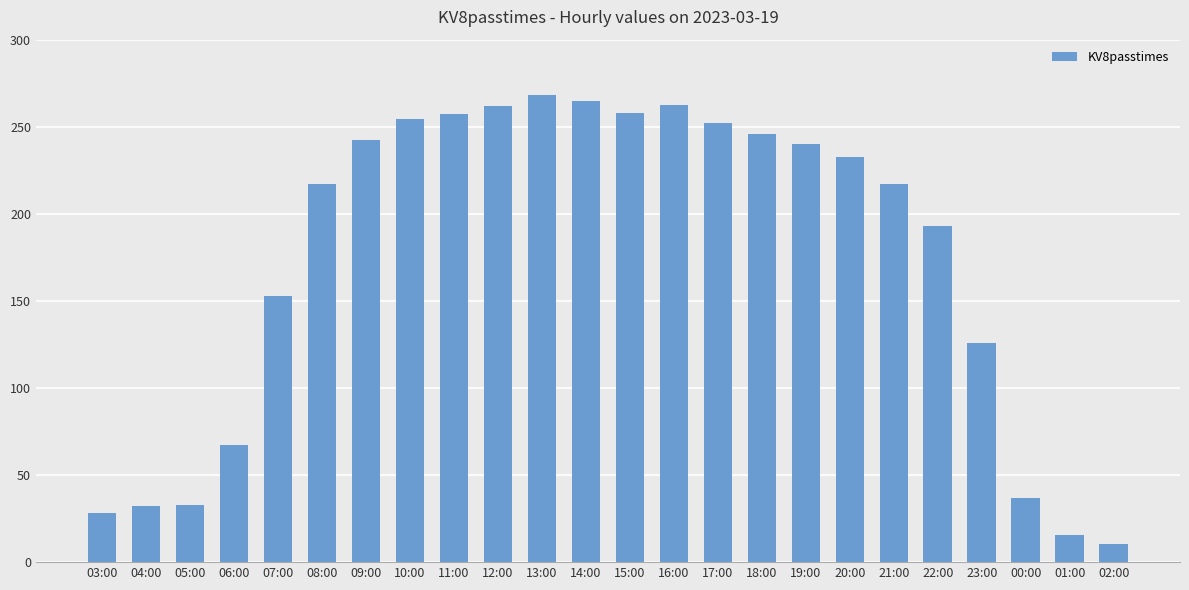

Count the number of data series in this chart.

1